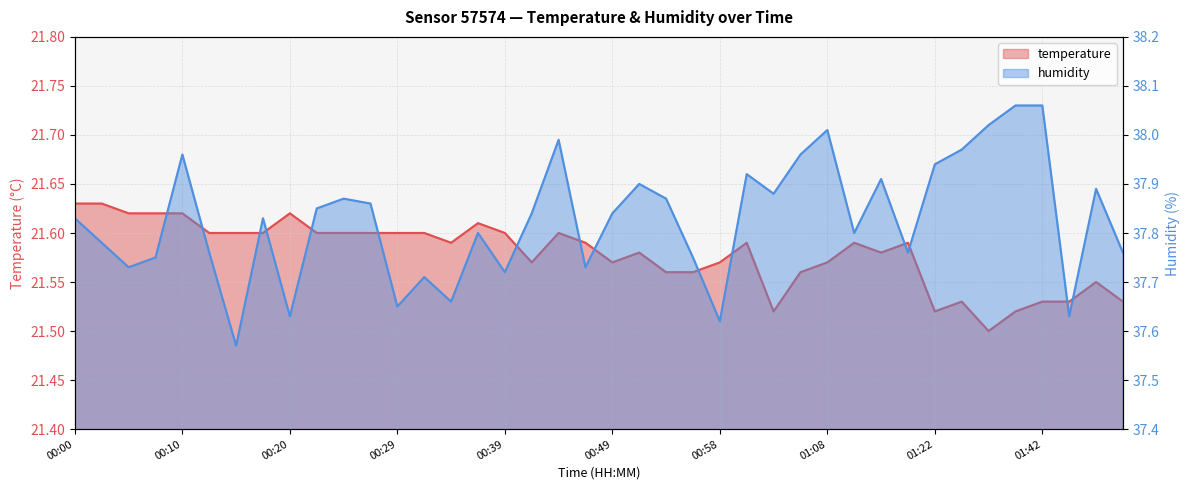

In temperature, how many points are higher than both neighbors (excluding endpoints)?

9